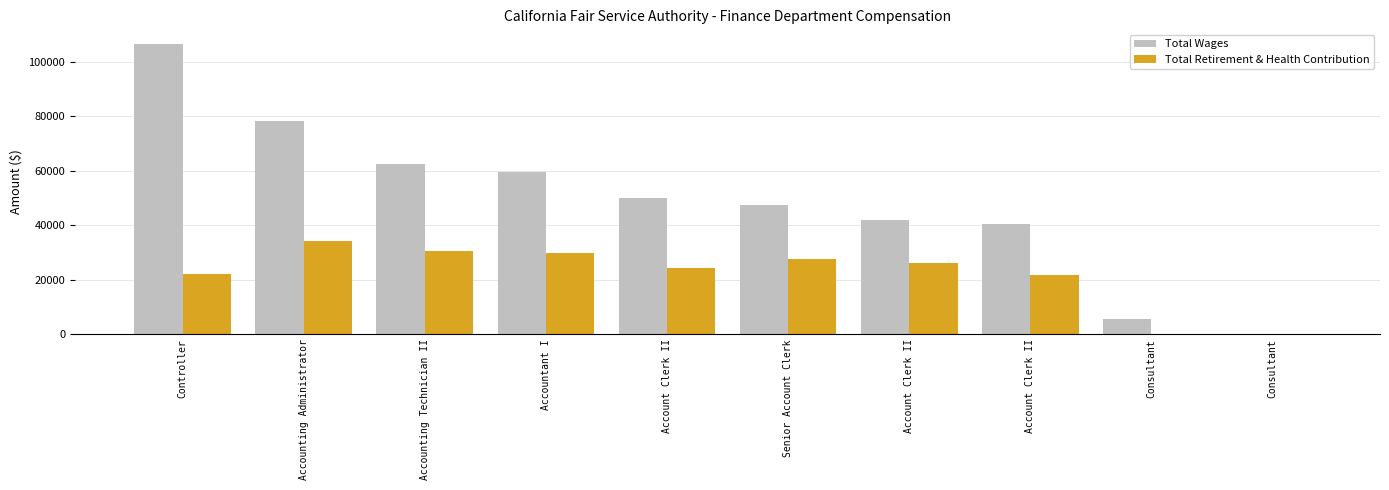

Count the number of data series in this chart.

2